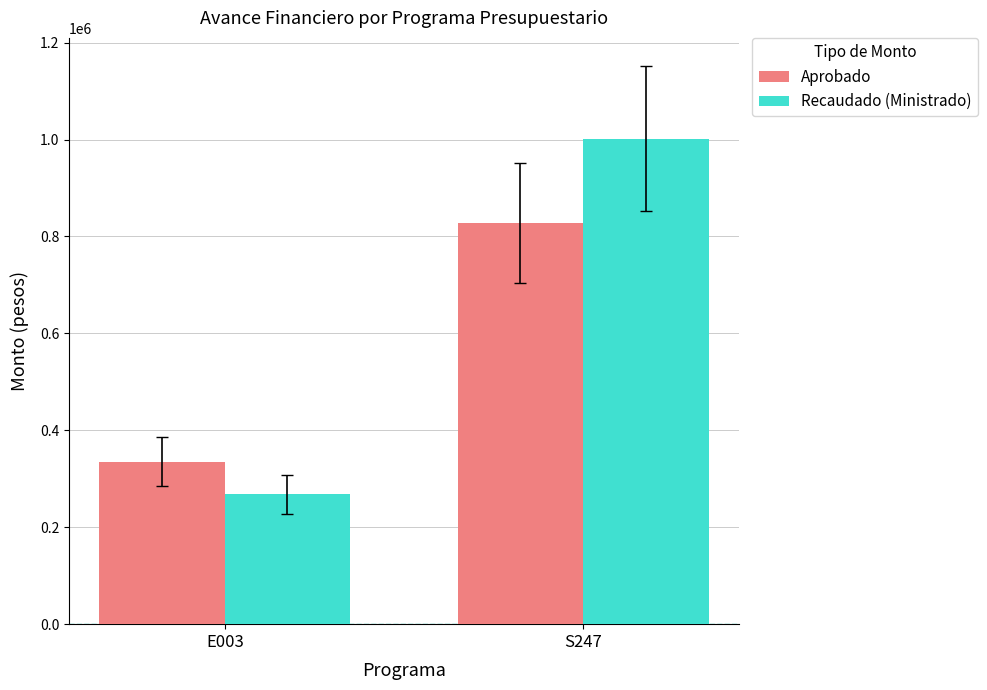

At which category is the sum across all series the highest?

S247